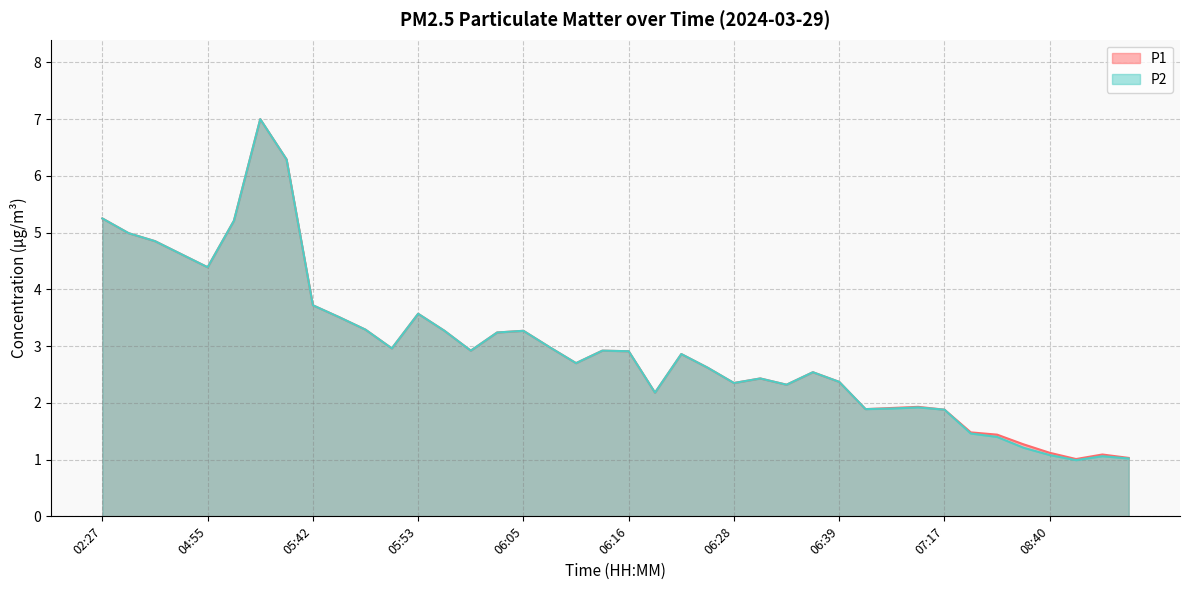

What value does the P1 series have at 06:11?

2.7